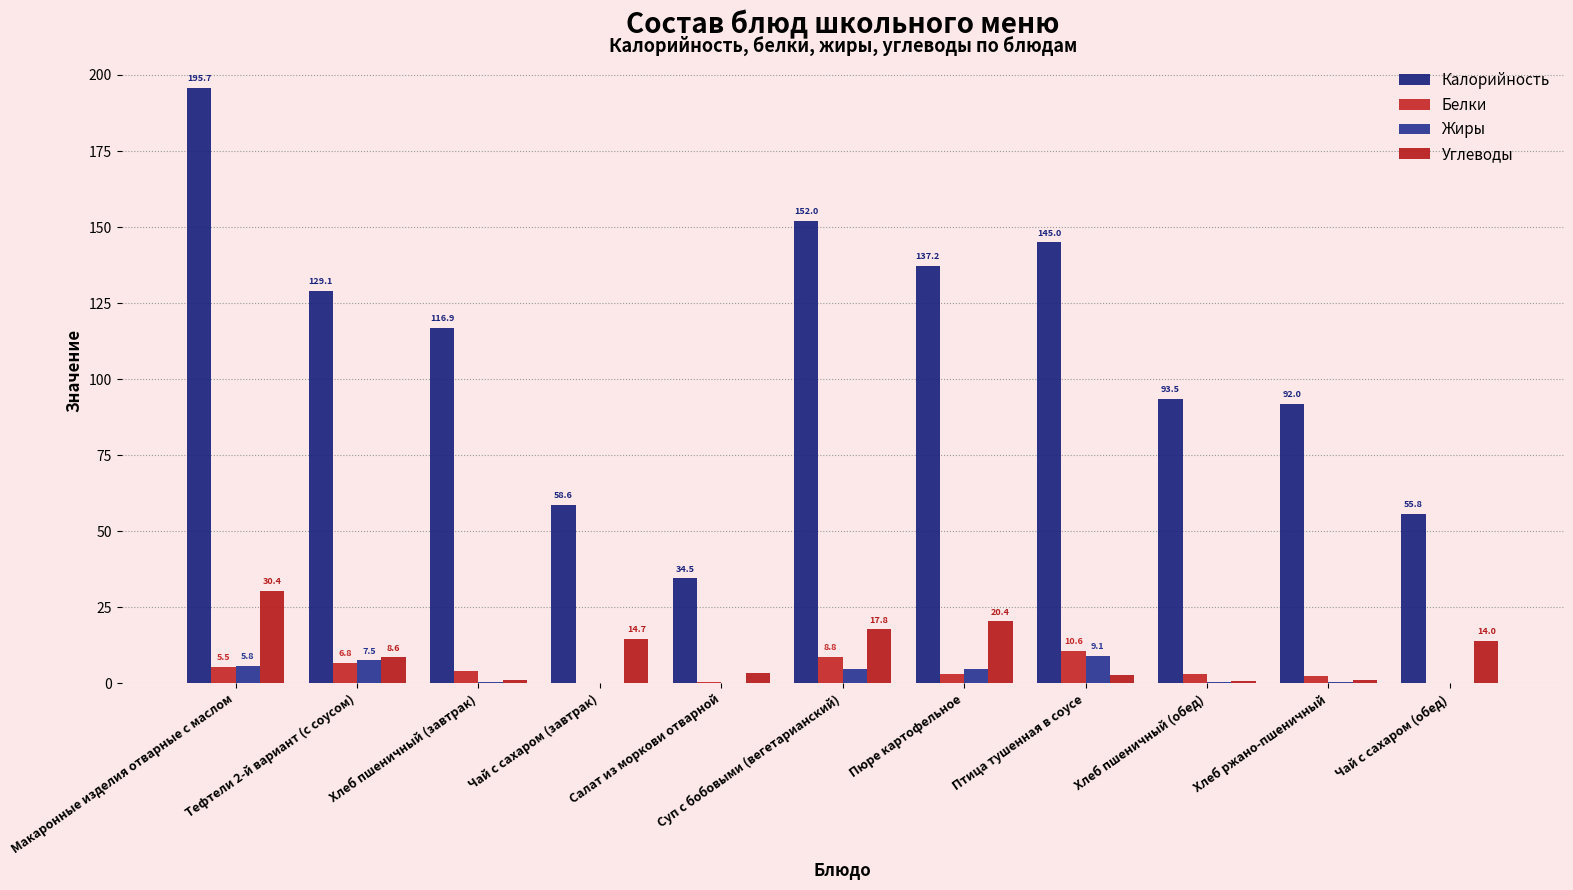

Between Хлеб пшеничный (обед) and Чай с сахаром (завтрак), which is larger?

Хлеб пшеничный (обед)